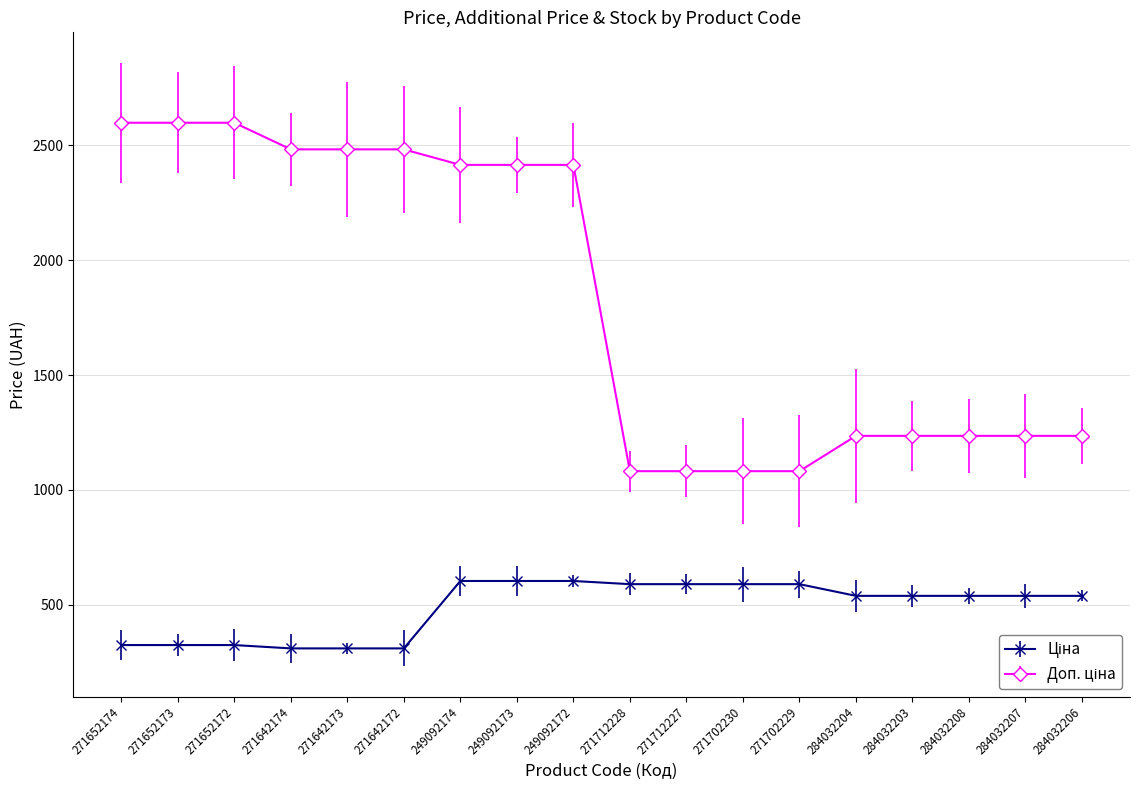

What is the label of the 2nd point from the right?

284032207